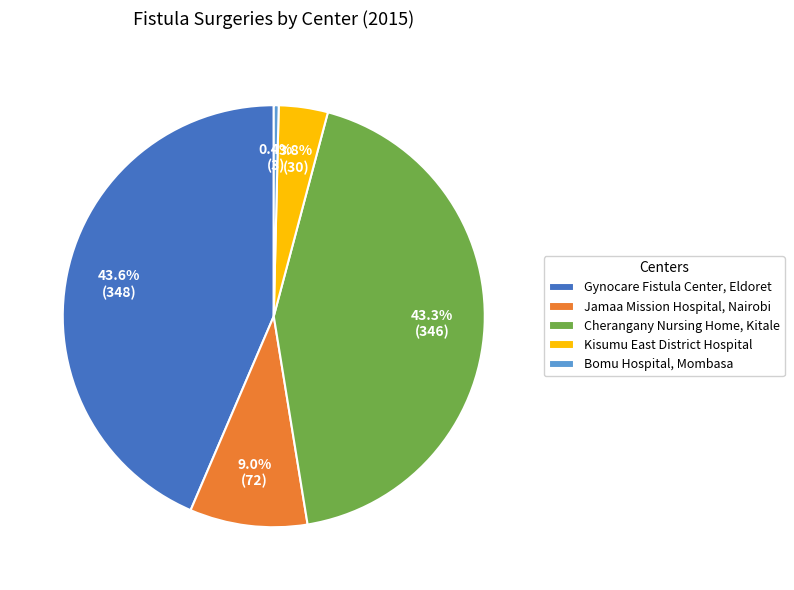

Do Jamaa Mission Hospital, Nairobi and Bomu Hospital, Mombasa together represent more than half of the pie?

No